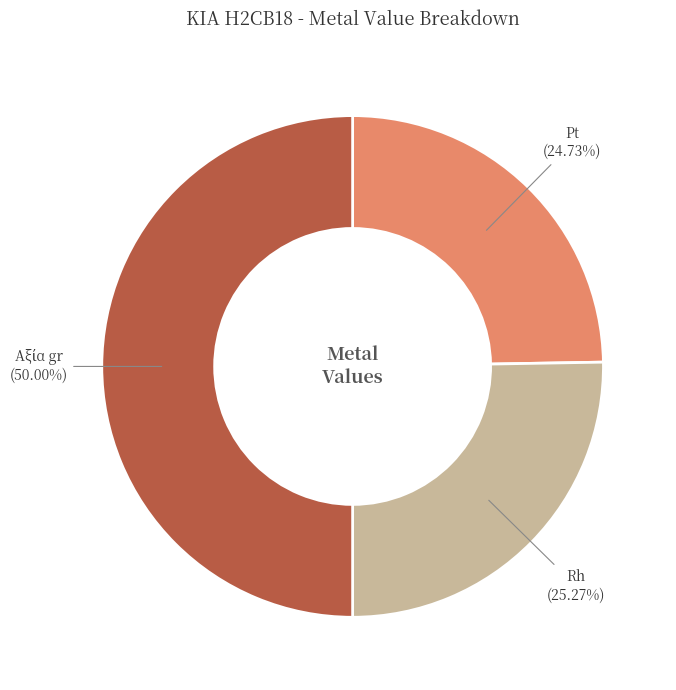

To the nearest percent, what is the difference between the Pt and Rh slice percentages?

1%